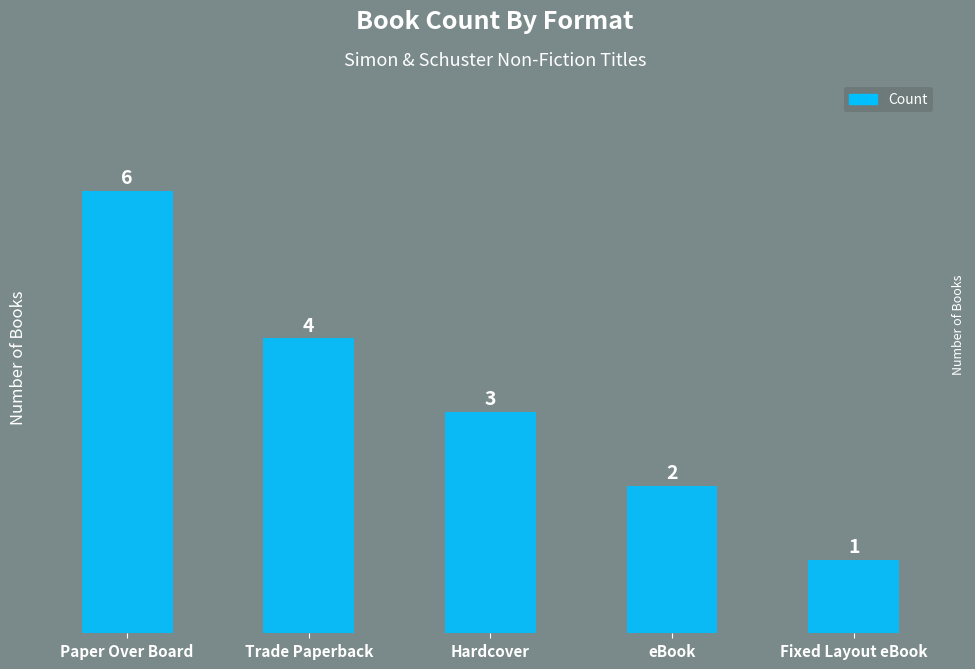

What is the minimum value shown in the chart?

1